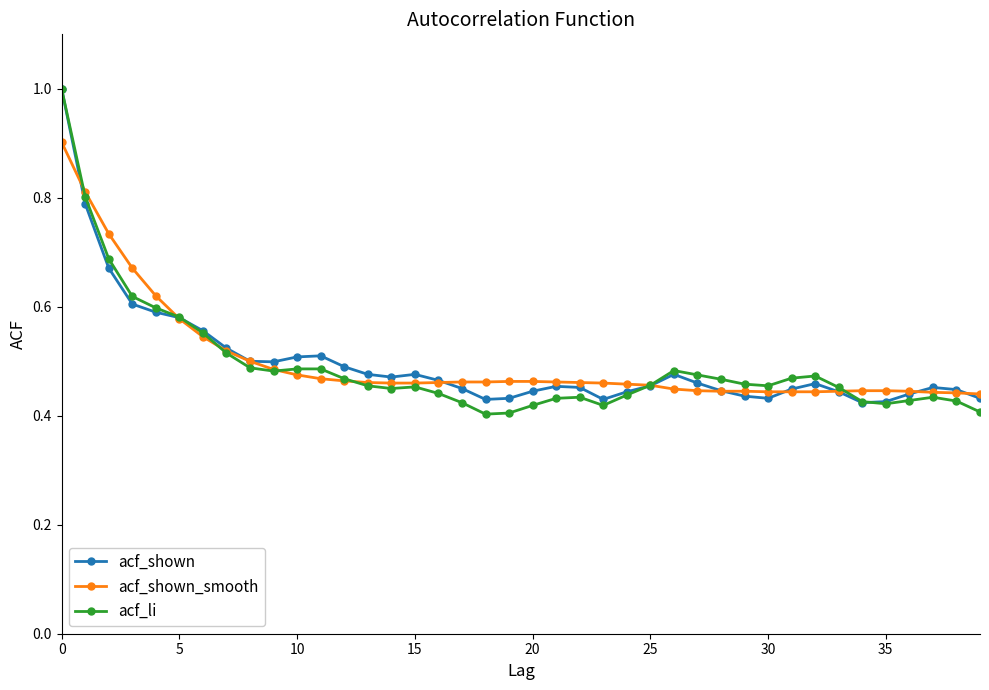

True or false: acf_shown has more than 2 points higher than both neighbors.

True